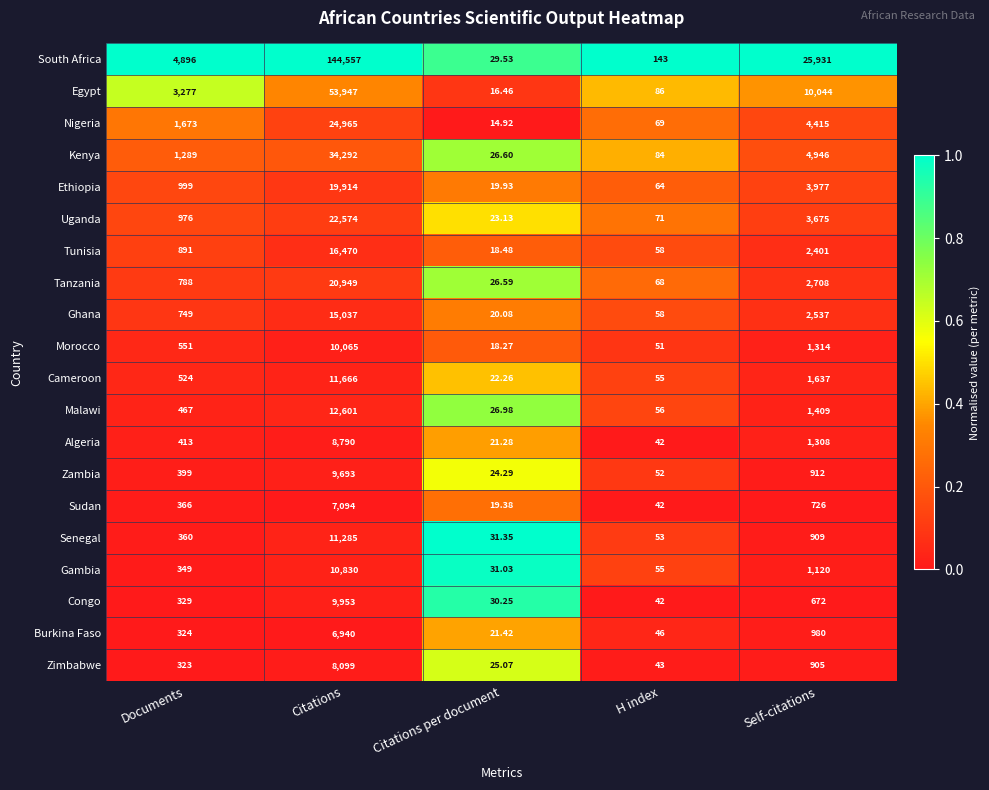

What is the spread (max minus min) of values at Citations per document?

16.4